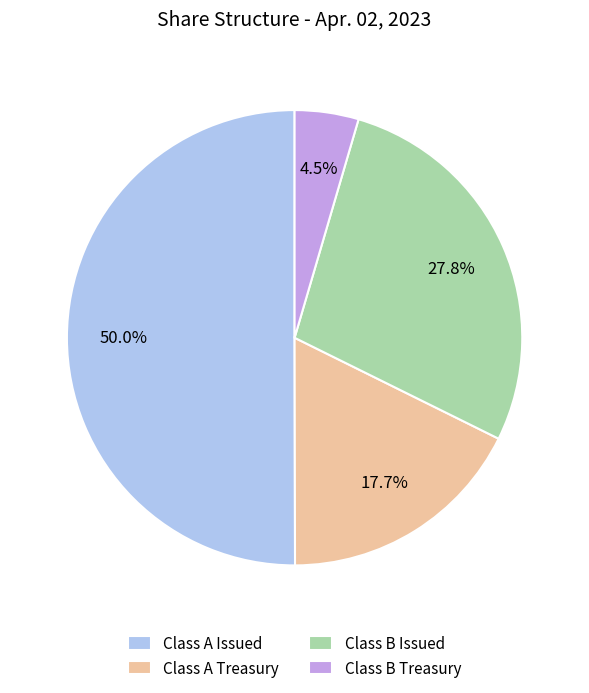

Approximately how many times larger is the value at Class B Issued compared to Class A Issued?

0.6